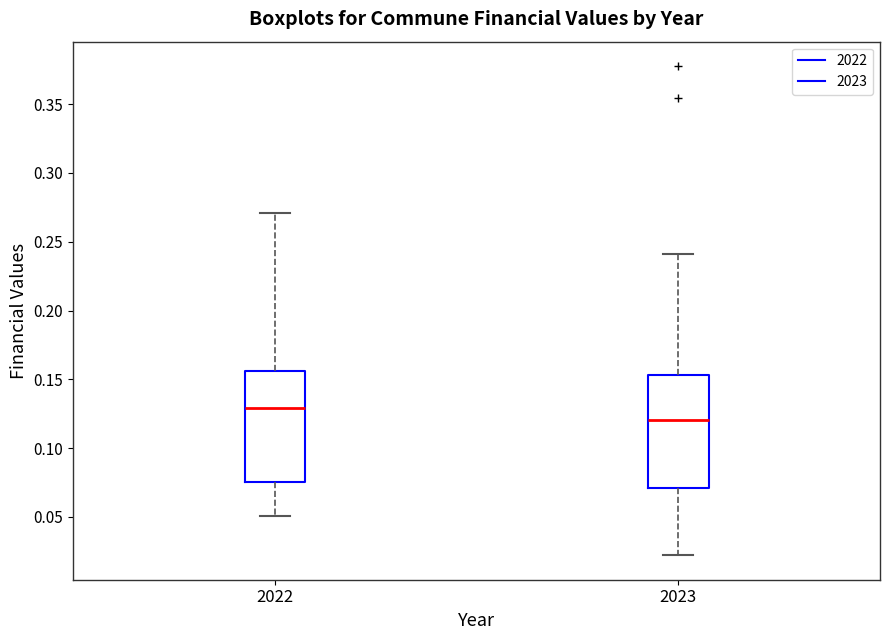

Where is the upper edge of the box at x = 2022 on the y-axis? The values are not printed on the chart, so give them approximately, as read against the axis.

0.155